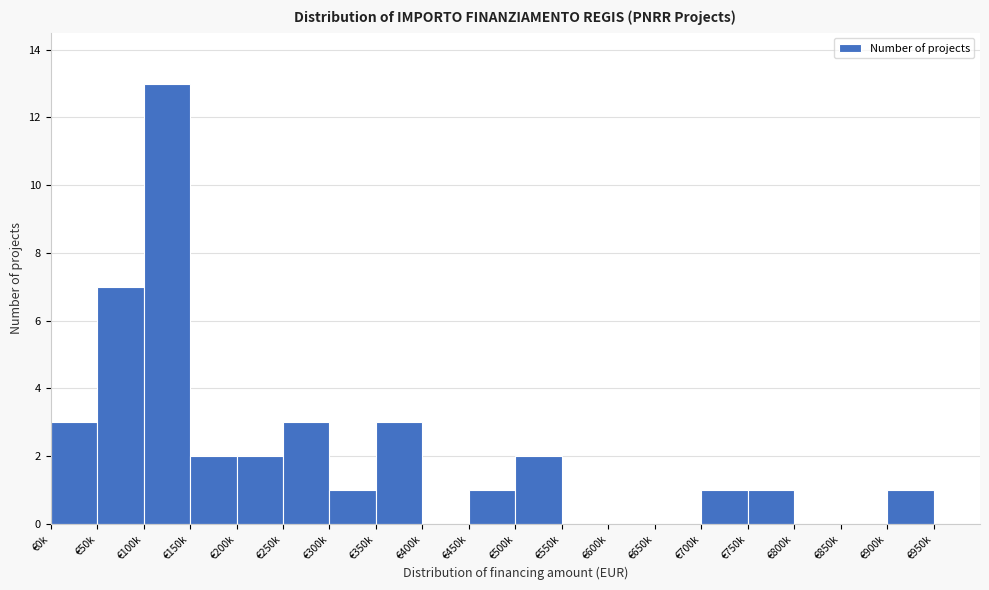

Reading right to left, transcribe all the data shown in this chart.

€950k=0	€900k=1	€850k=0	€800k=0	€750k=1	€700k=1	€650k=0	€600k=0	€550k=0	€500k=2	€450k=1	€400k=0	€350k=3	€300k=1	€250k=3	€200k=2	€150k=2	€100k=13	€50k=7	€0k=3